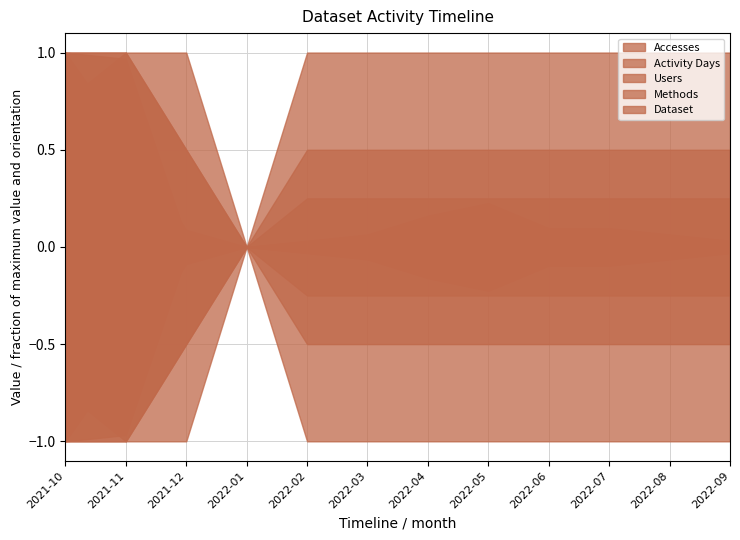

How many data points in Activity Days are above 0?

11